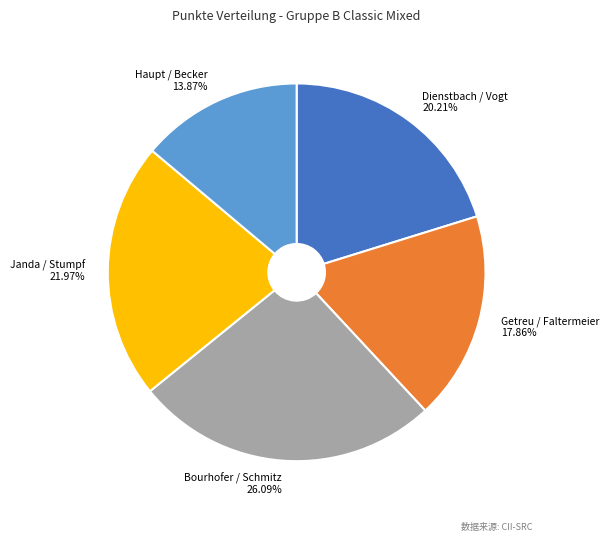

Is there any slice that represents more than half of the pie?

No